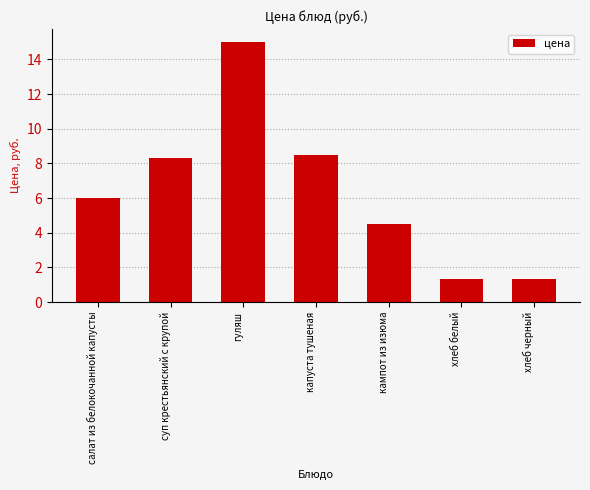

How many data points are less than 6?

3